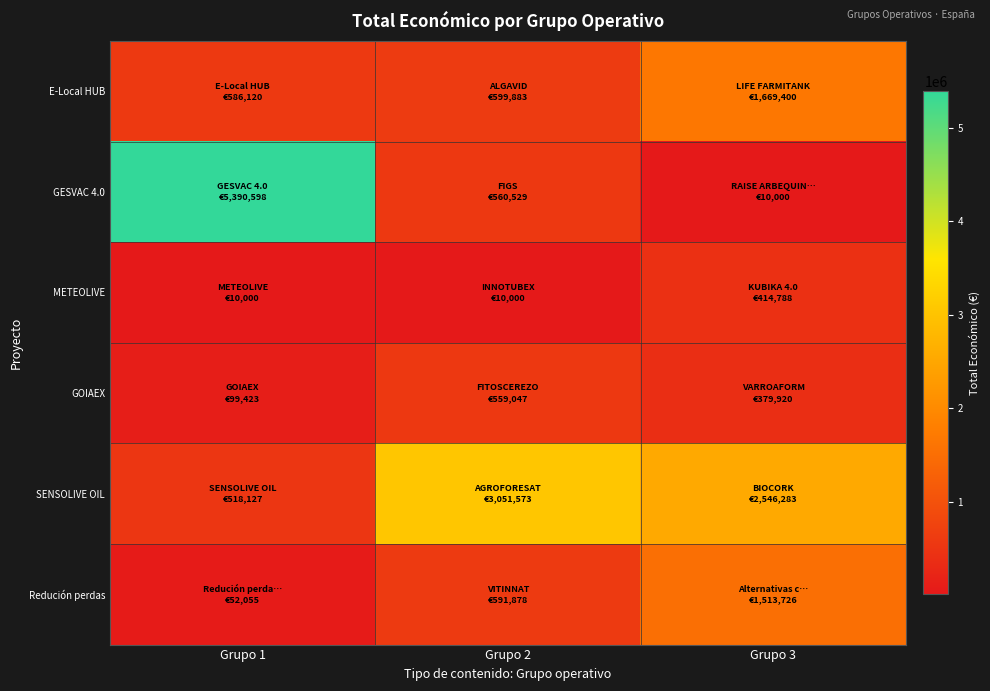

Reading right to left, extract all data points from this chart.

E-Local HUB: Grupo 3=1669400	Grupo 2=599883	Grupo 1=586120
GESVAC 4.0: Grupo 3=10000	Grupo 2=560529	Grupo 1=5390598
METEOLIVE: Grupo 3=414788	Grupo 2=10000	Grupo 1=10000
GOIAEX: Grupo 3=379920	Grupo 2=559047	Grupo 1=99423
SENSOLIVE OIL: Grupo 3=2546283	Grupo 2=3051573	Grupo 1=518127
Redución perdas: Grupo 3=1513726	Grupo 2=591878	Grupo 1=52055